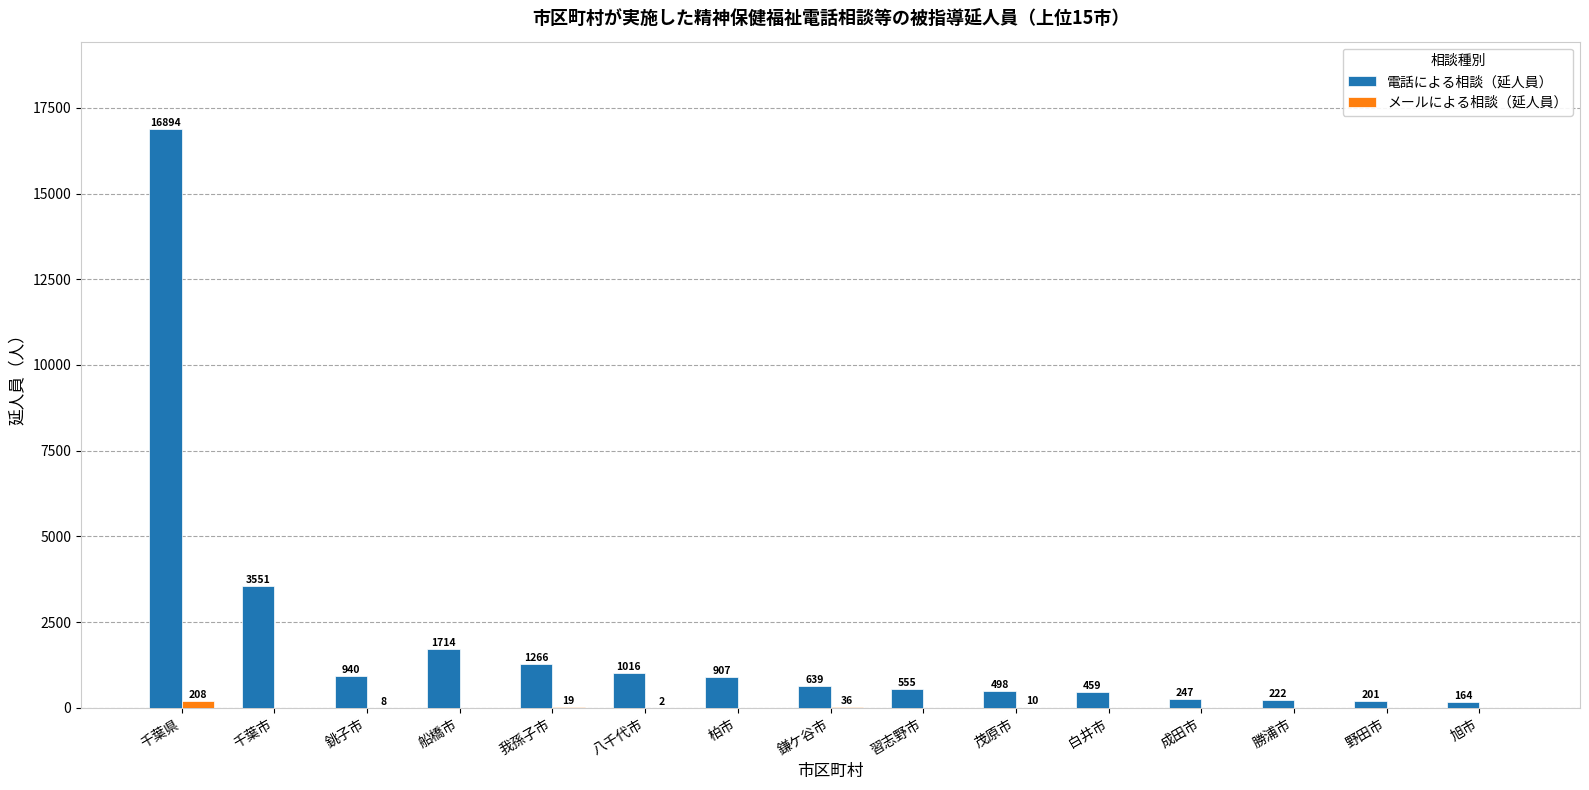

How many series are shown in this chart?

2